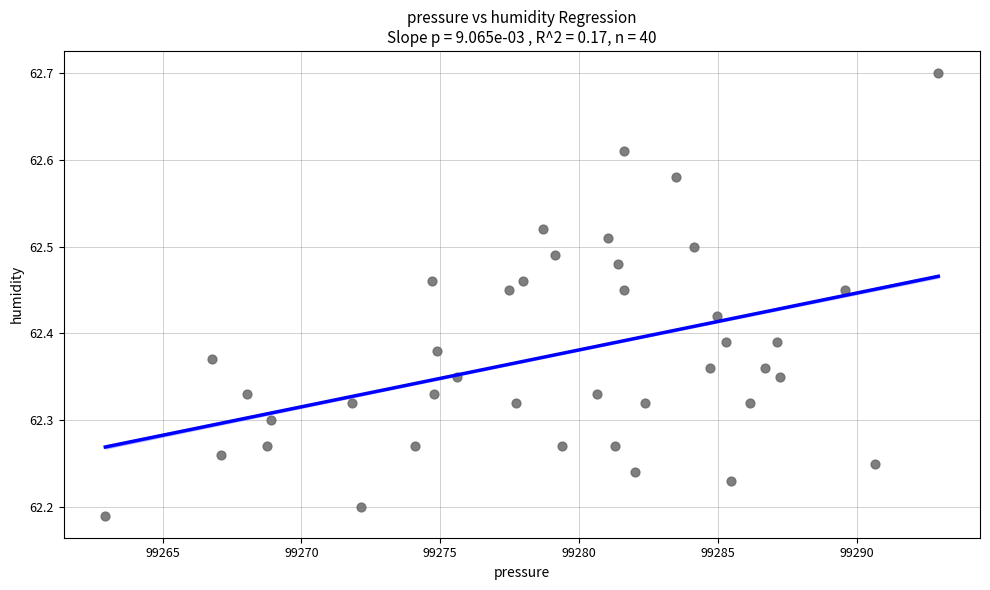

What is the range of Y values (max minus min)?

0.5